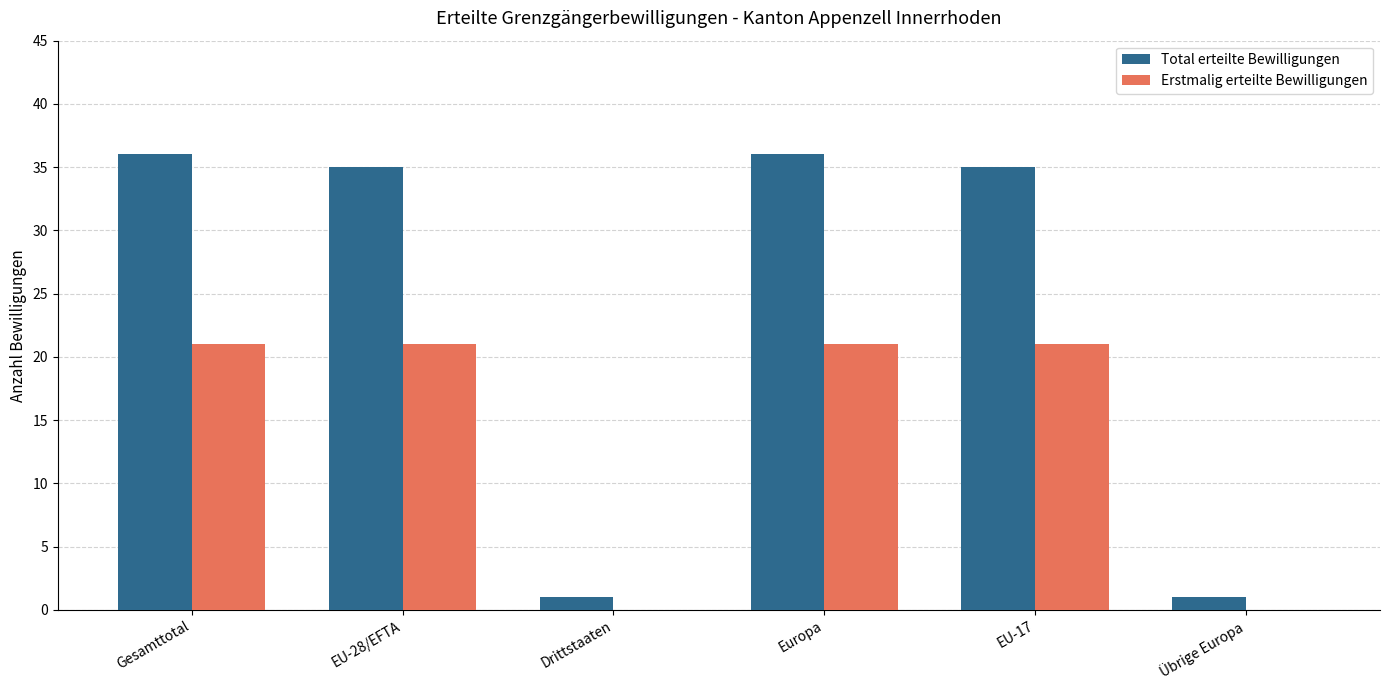

Is the value of Erstmalig erteilte Bewilligungen at Gesamttotal greater than the value of Total erteilte Bewilligungen at Übrige Europa?

Yes